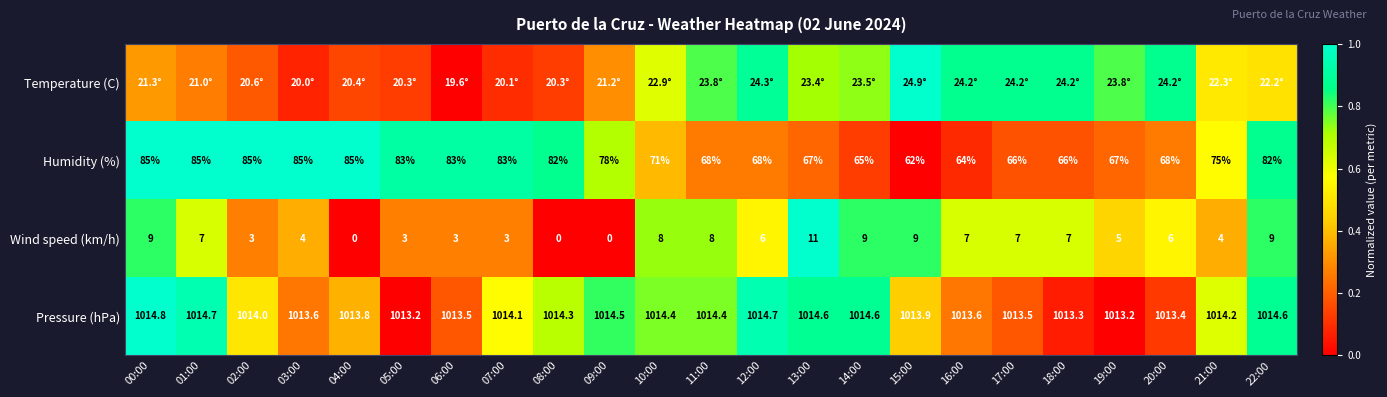

What is the difference between the highest and lowest values at 20:00?

0.7